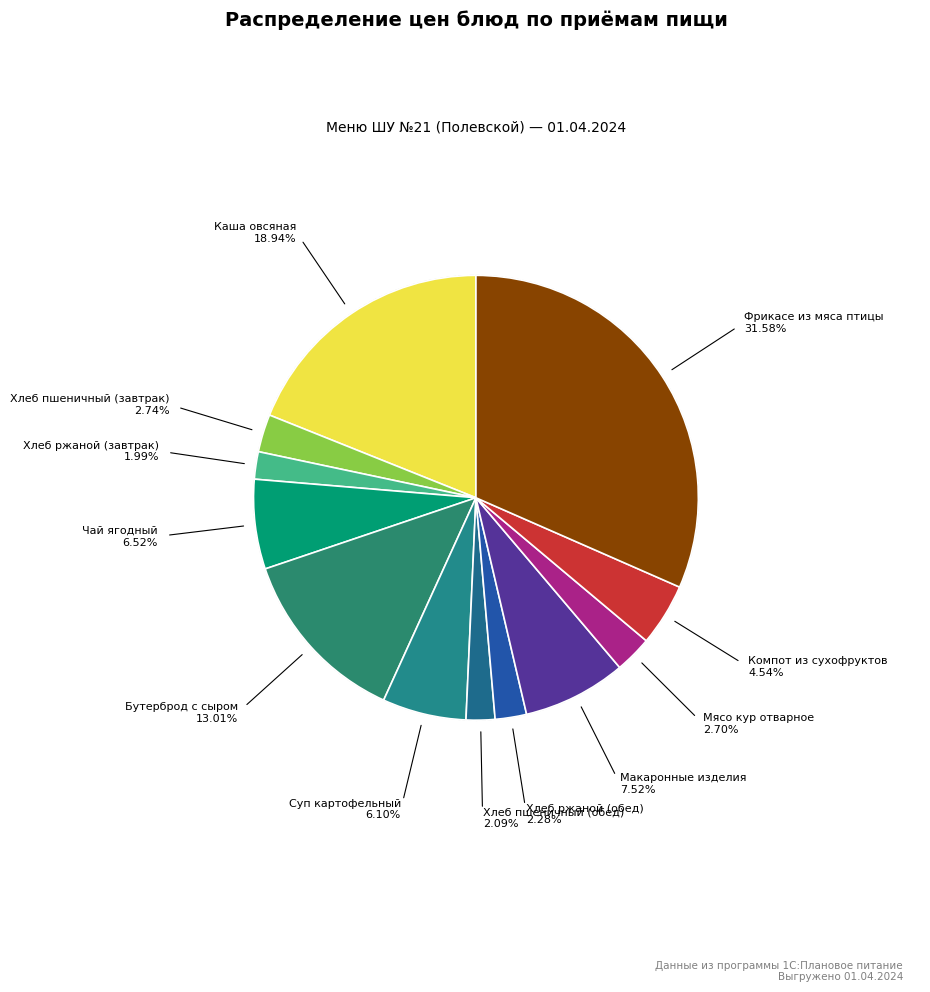

Count the number of slices in the pie.

12